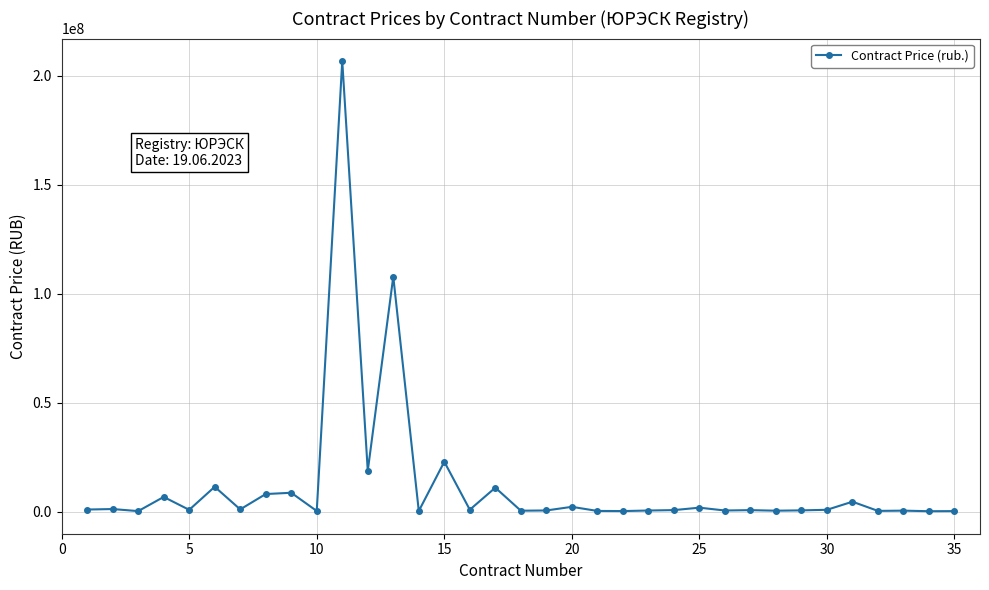

What is the value of the 15th point from the left?

22853898.3